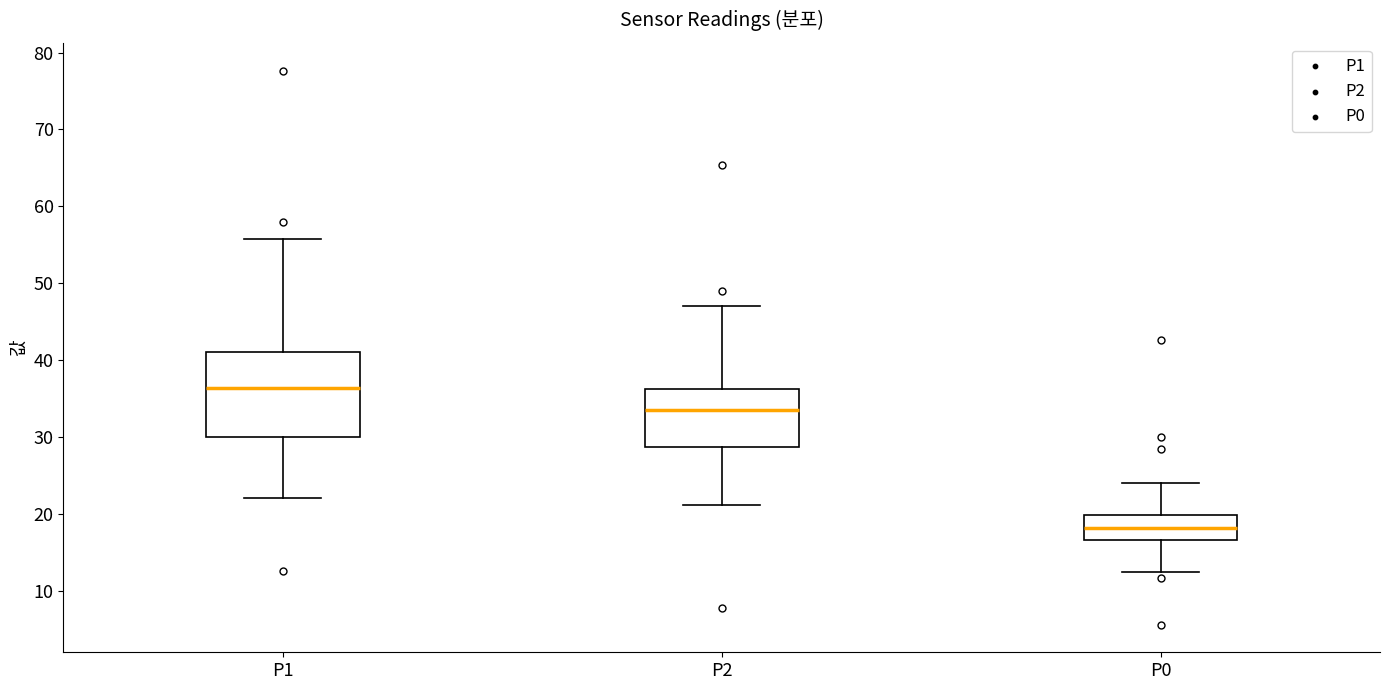

Comparing the boxes themselves (not the whiskers), which one is the tallest?

P1